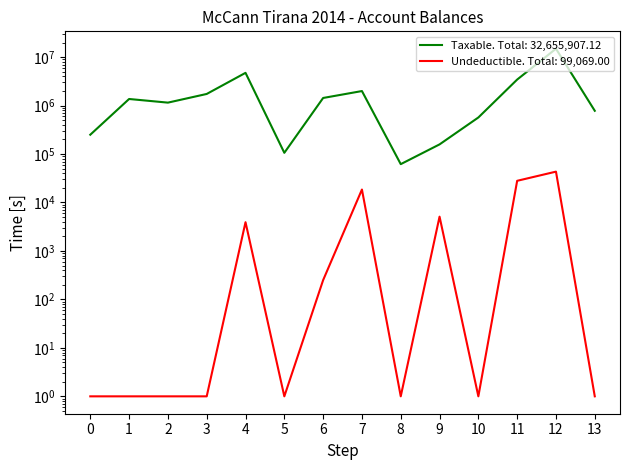

At how many categories does at least one series exceed 6255023?

1